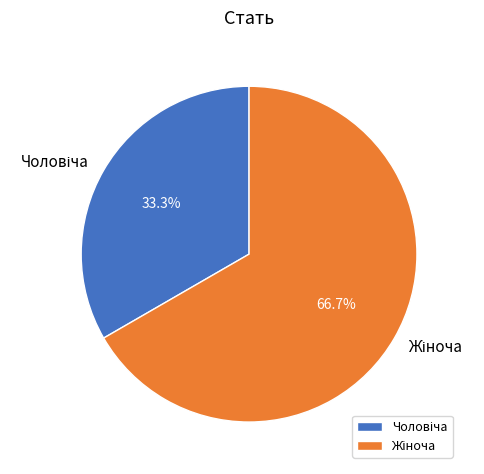

How many slices are in this pie chart?

2